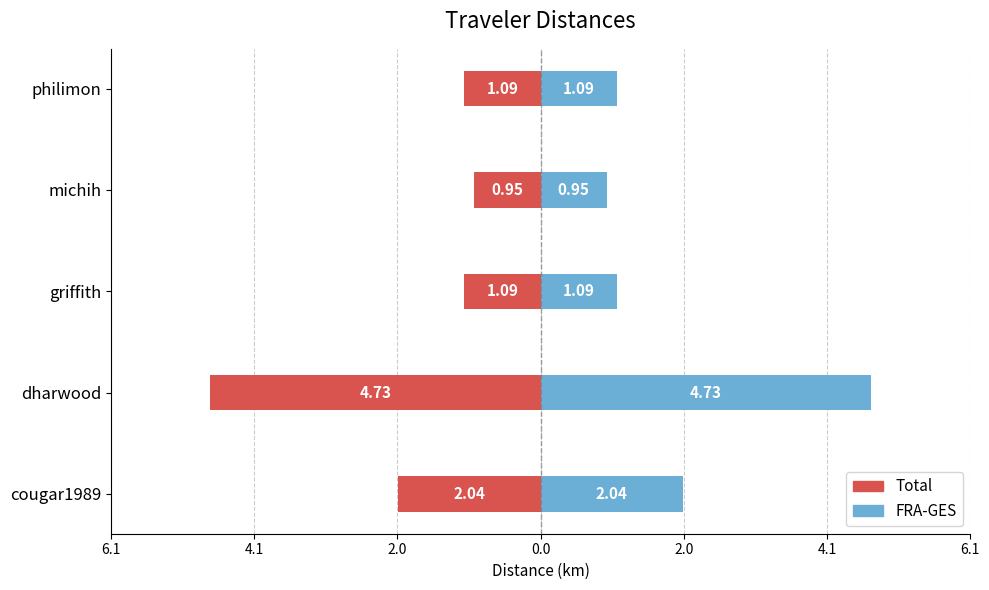

Is it true that Total equals -0.3 at michih?

False